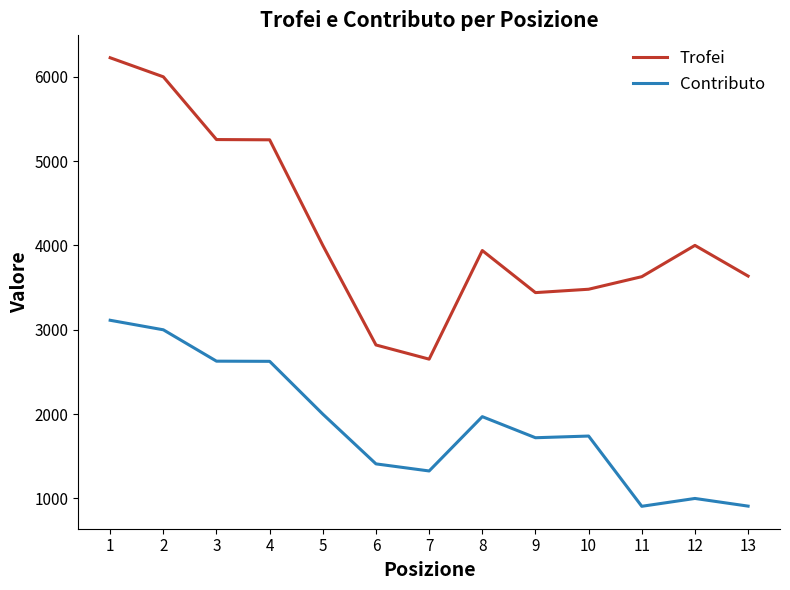

Which series changed the most between 8 and 10?

Trofei